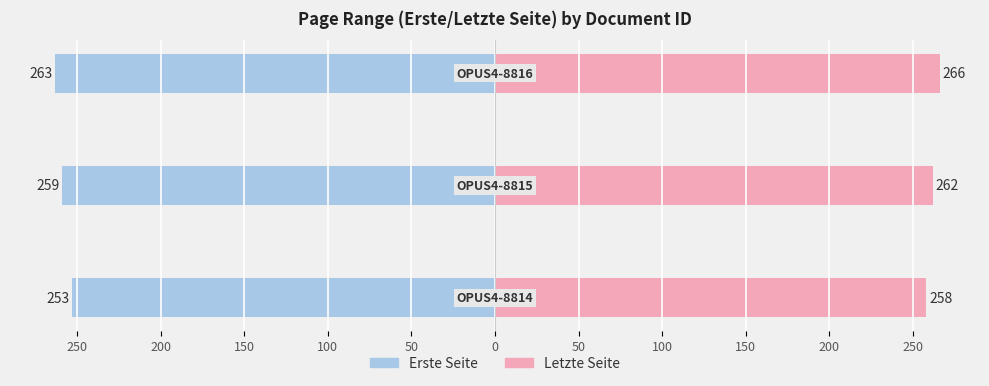

How many series are shown in this chart?

2